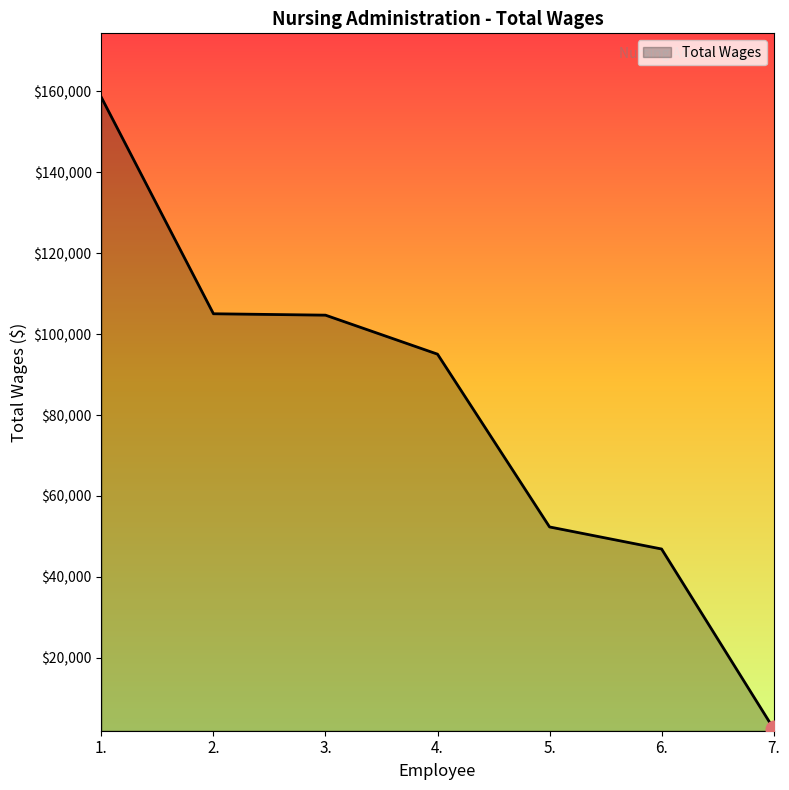

True or false: there are more than 1 points higher than both neighbors.

False